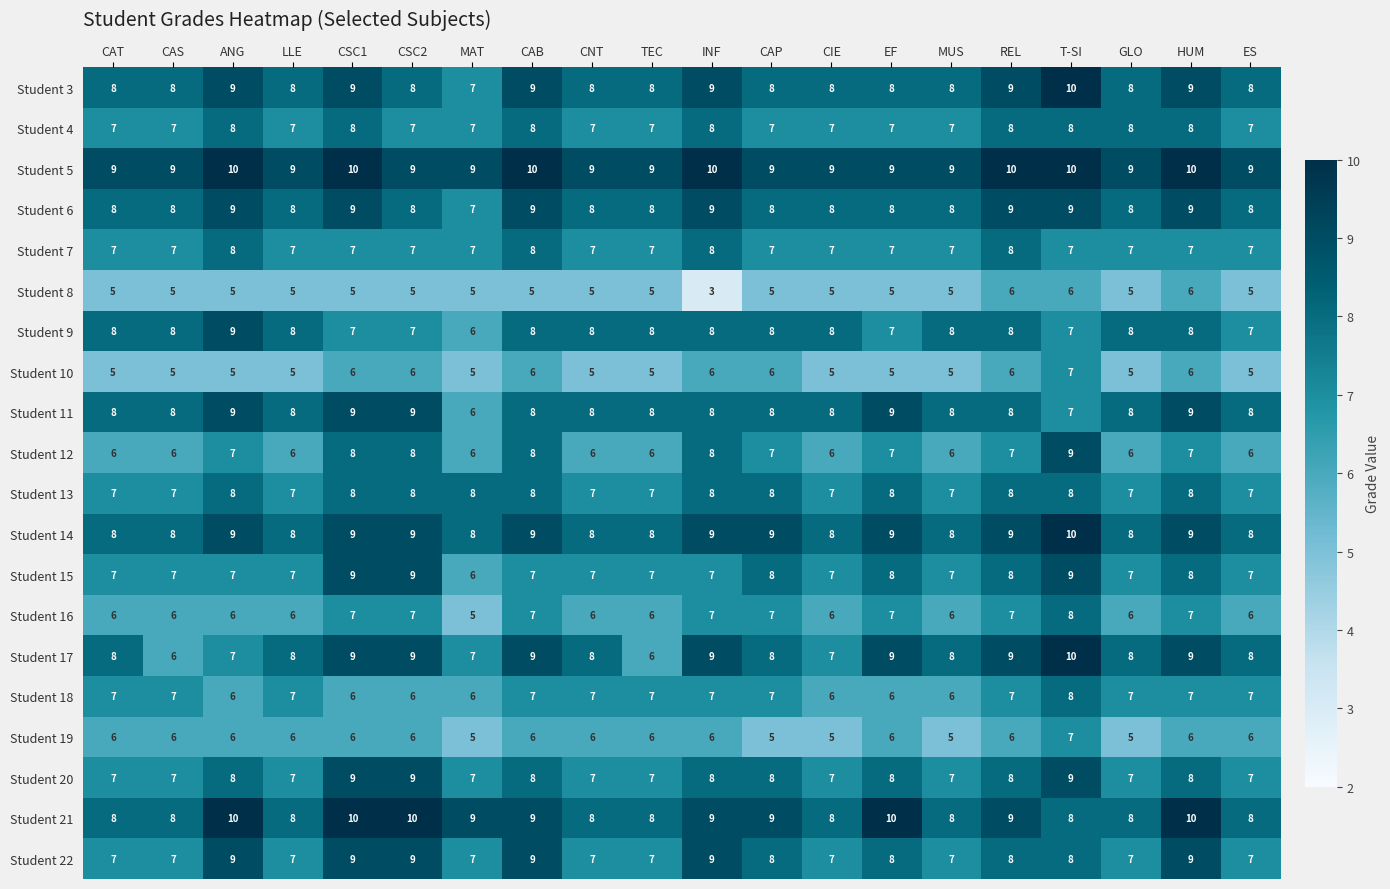

Between EF and GLO, which series saw the biggest shift?

Student 21